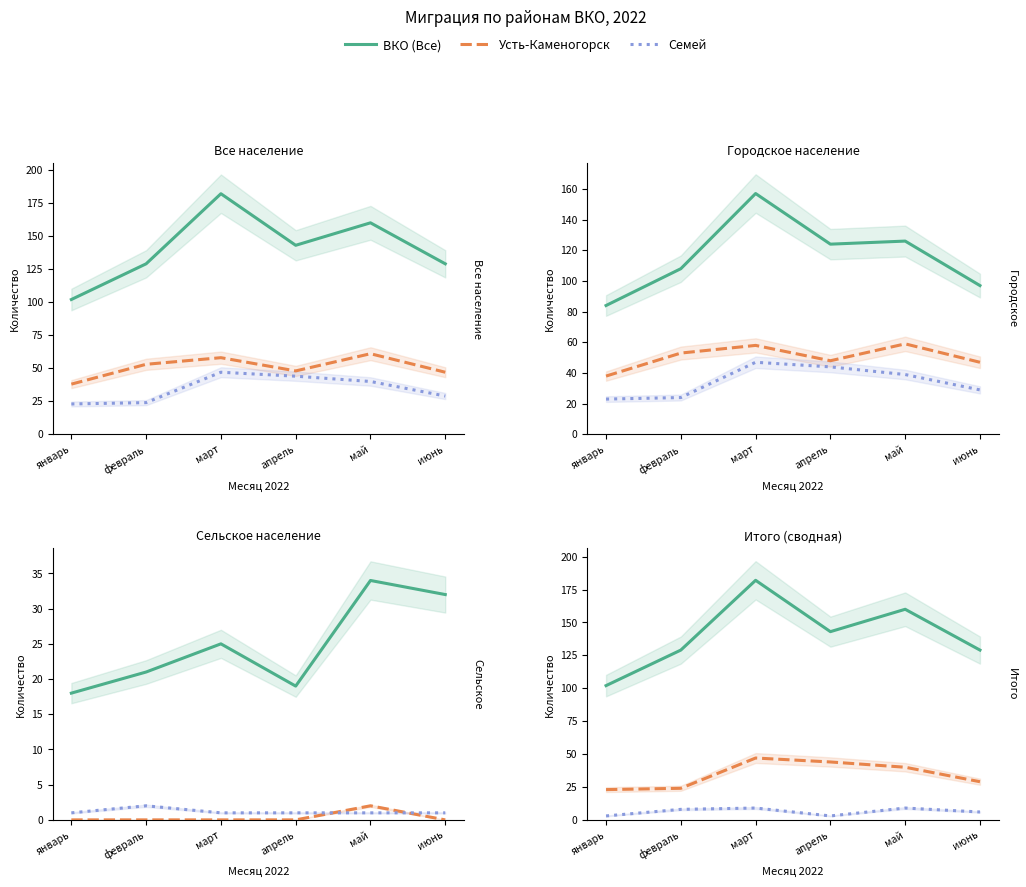

What is the highest value of the Семей series?

47